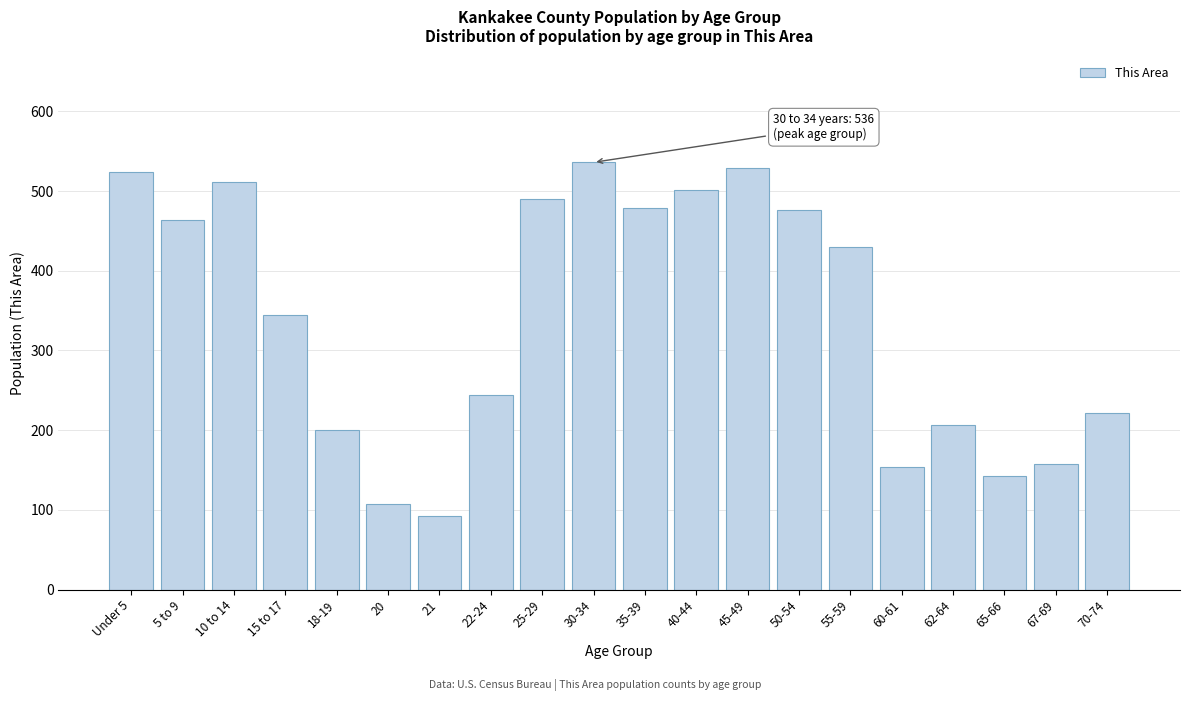

Reading left to right, transcribe all the data shown in this chart.

524	464	511	345	200	108	92	244	490	536	479	501	529	476	430	154	206	143	158	222